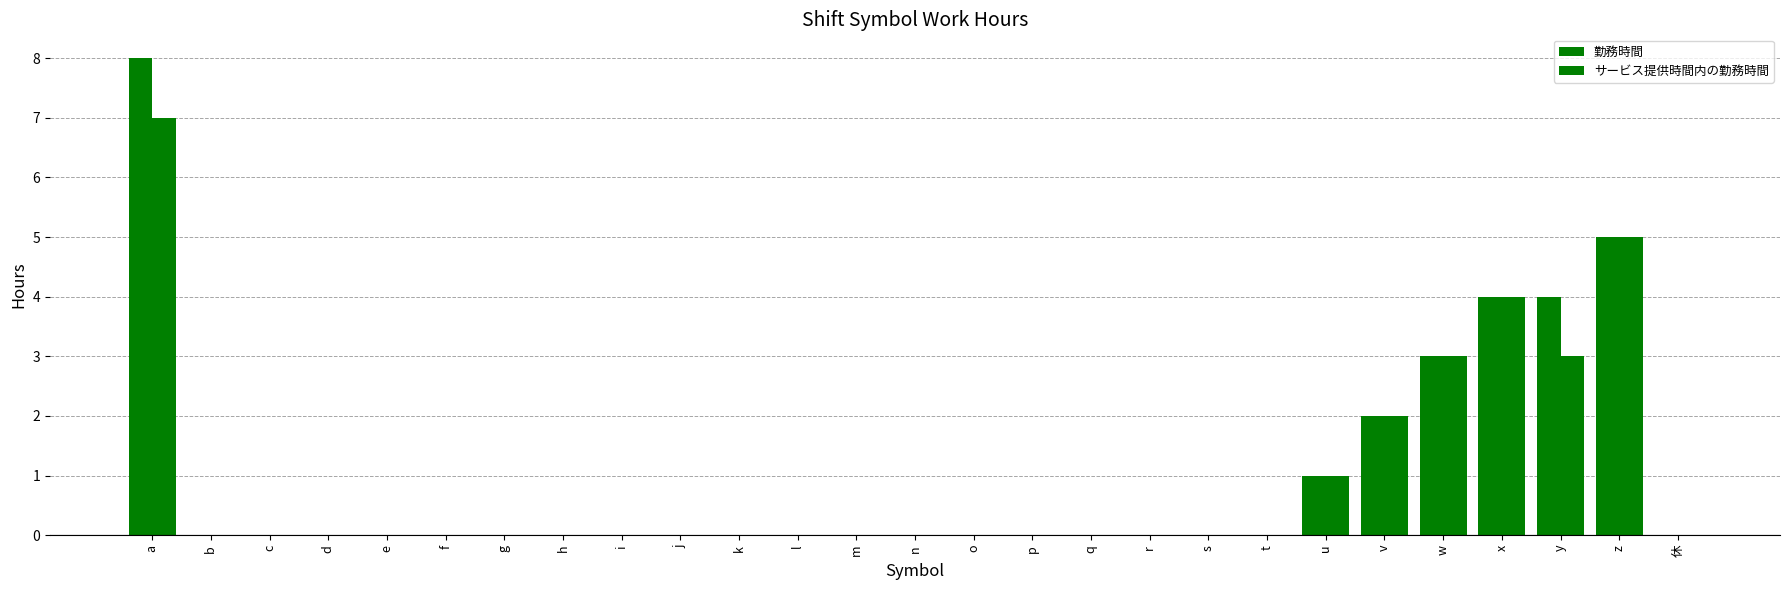

Which category has the lowest value in the サービス提供時間内の勤務時間 series?

b